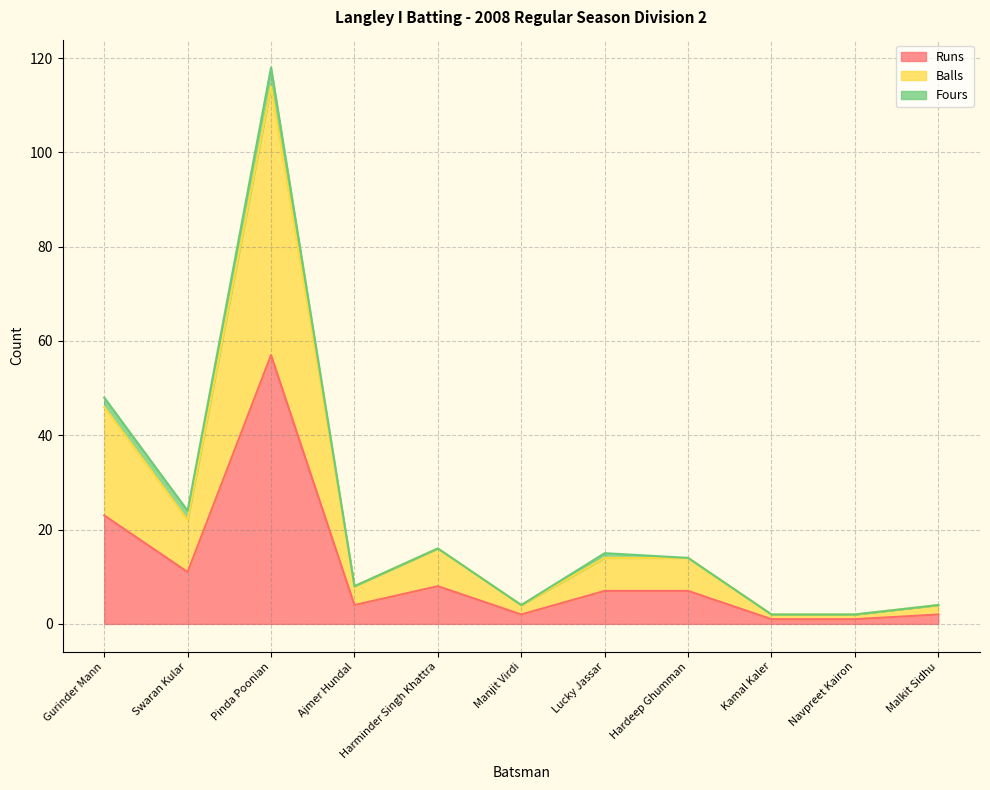

The value of Runs at Ajmer Hundal is 4. True or false?

True